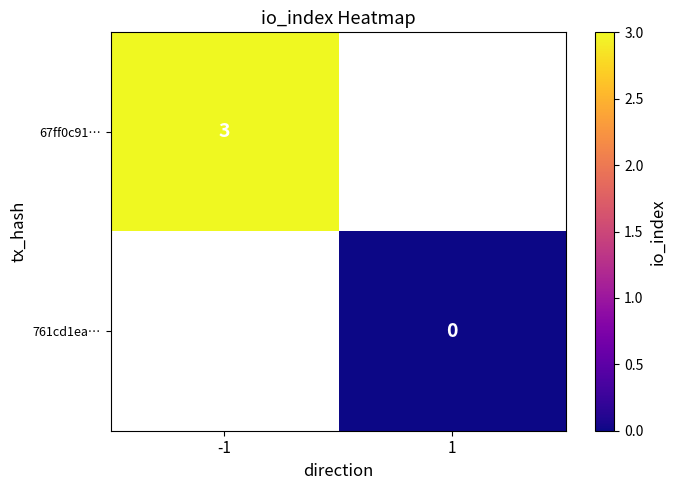

At 1, list the series in order from largest to smallest.

67ff0c91…, 761cd1ea…